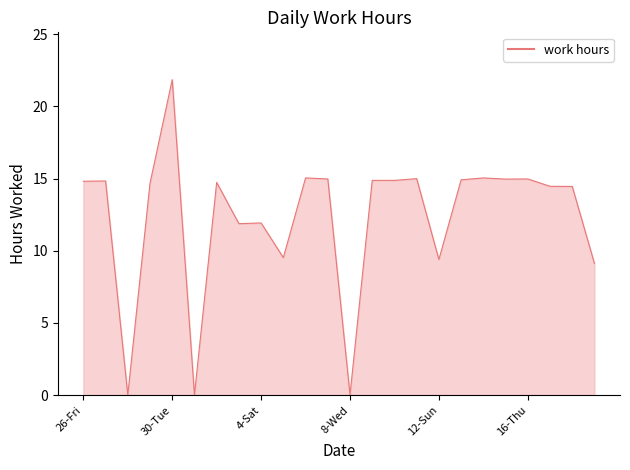

What is the average value?

12.3